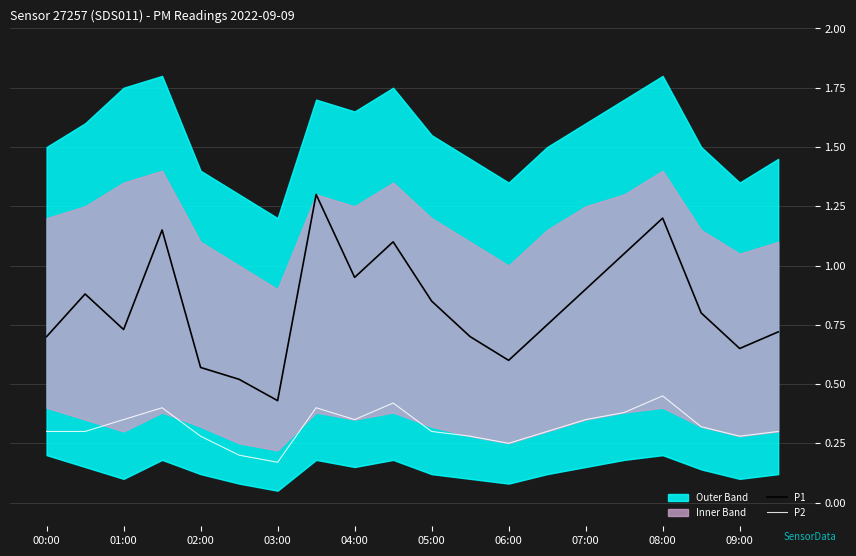

Which category has the highest value in the P2 series?

08:00